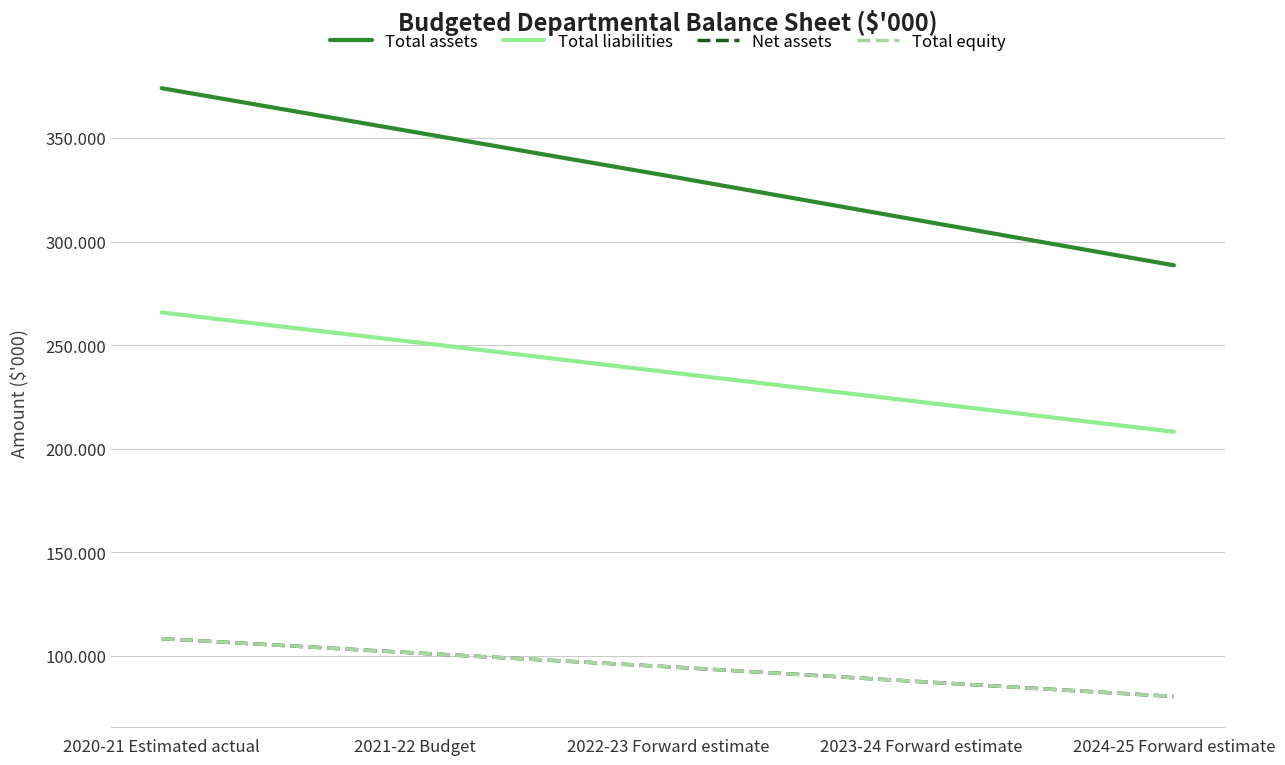

What is the sum of the Total equity values at 2020-21 Estimated actual and 2023-24 Forward estimate?

195806